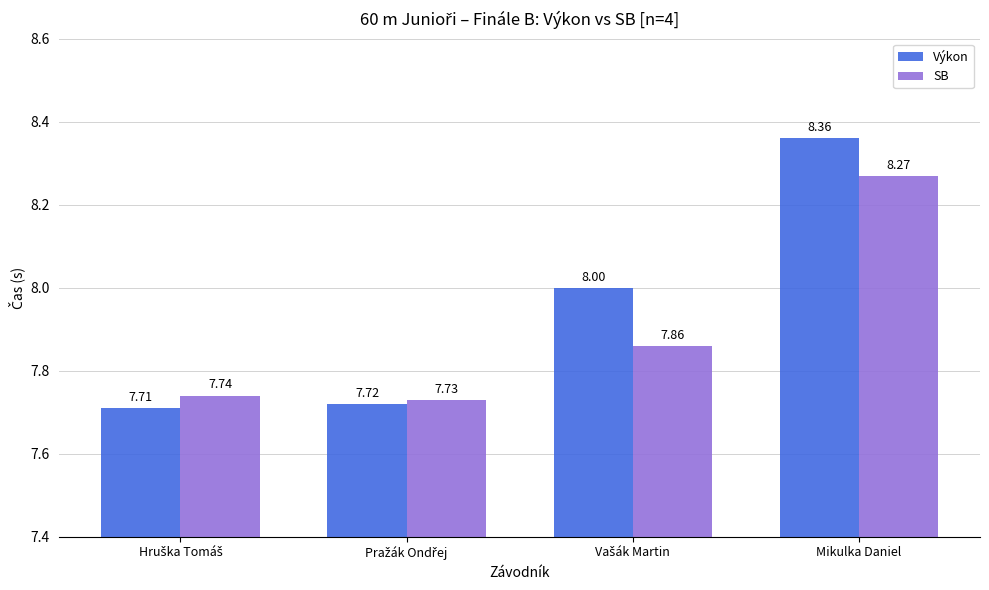

List the series in order of their overall mean, highest first.

Výkon, SB